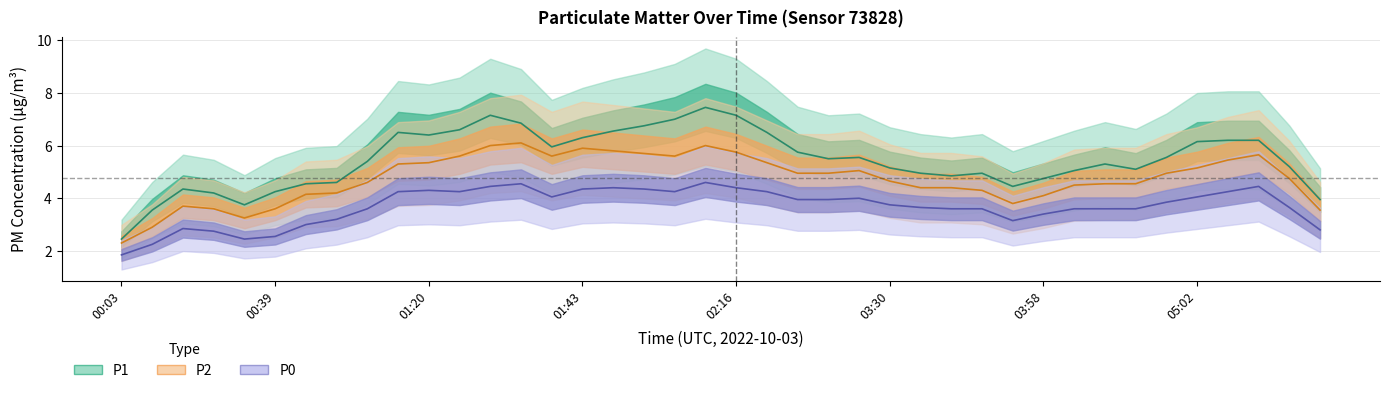

List the series in order of their overall mean, highest first.

P1, P2, P0